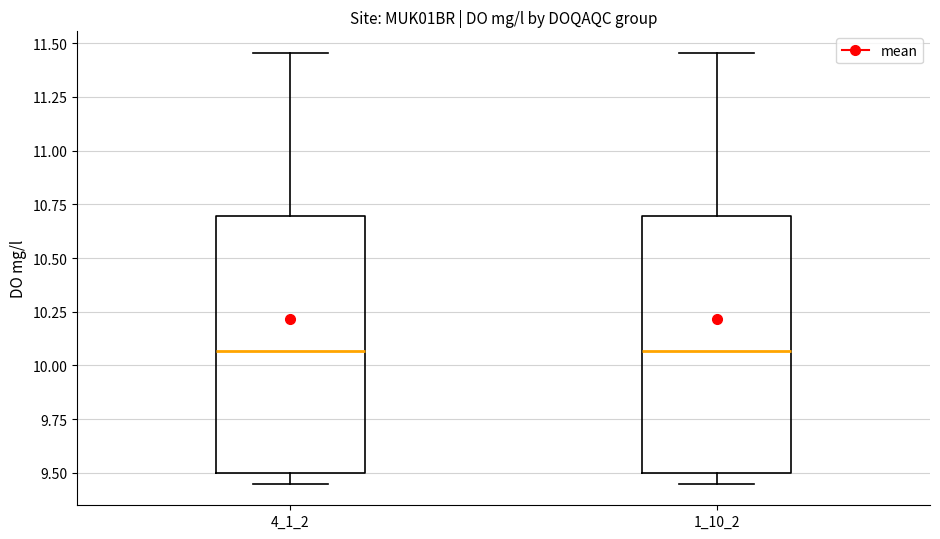

Where is the lower edge of the box at x = 1_10_2 on the y-axis? The values are not printed on the chart, so give them approximately, as read against the axis.

9.50